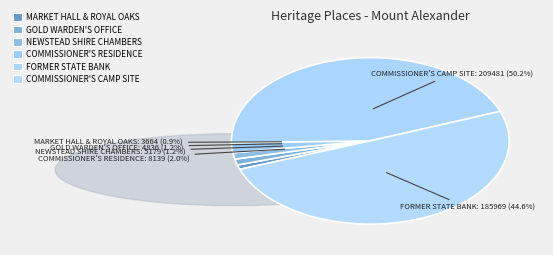

Which slice is the smallest?

FORMER MARKET HALL AND ROYAL OAKS